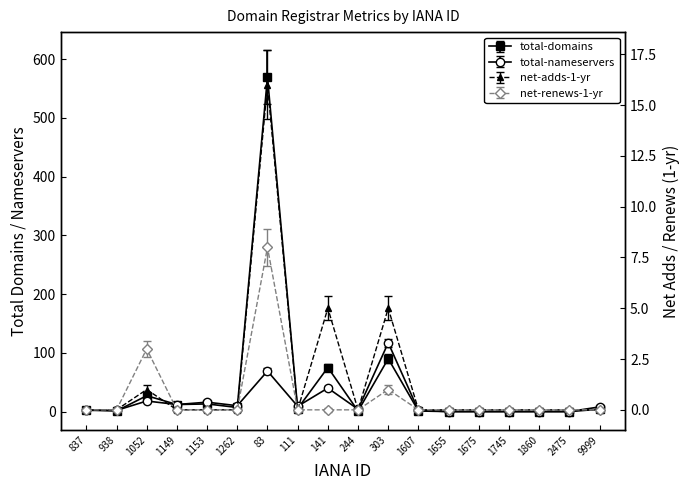

Between 938 and 1149, which series saw the biggest shift?

total-domains